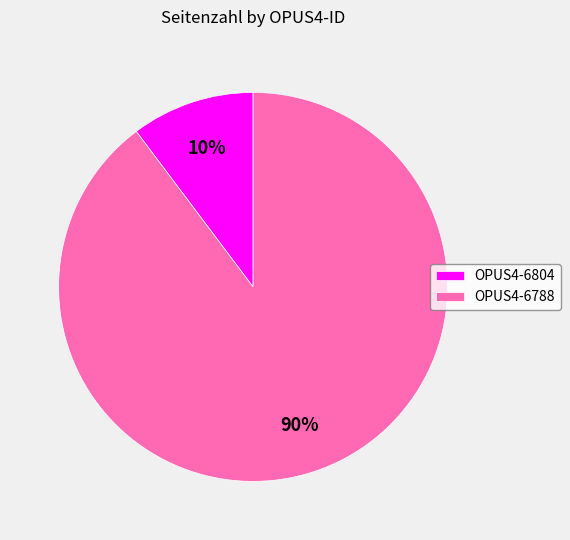

Combined, do OPUS4-6804 and OPUS4-6788 account for over 50%?

Yes